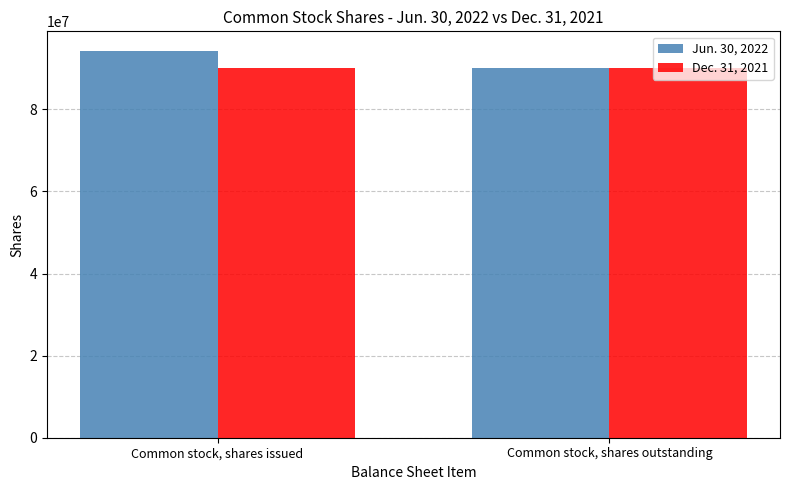

What is the difference between the highest and lowest values at Common stock, shares issued?

4283689